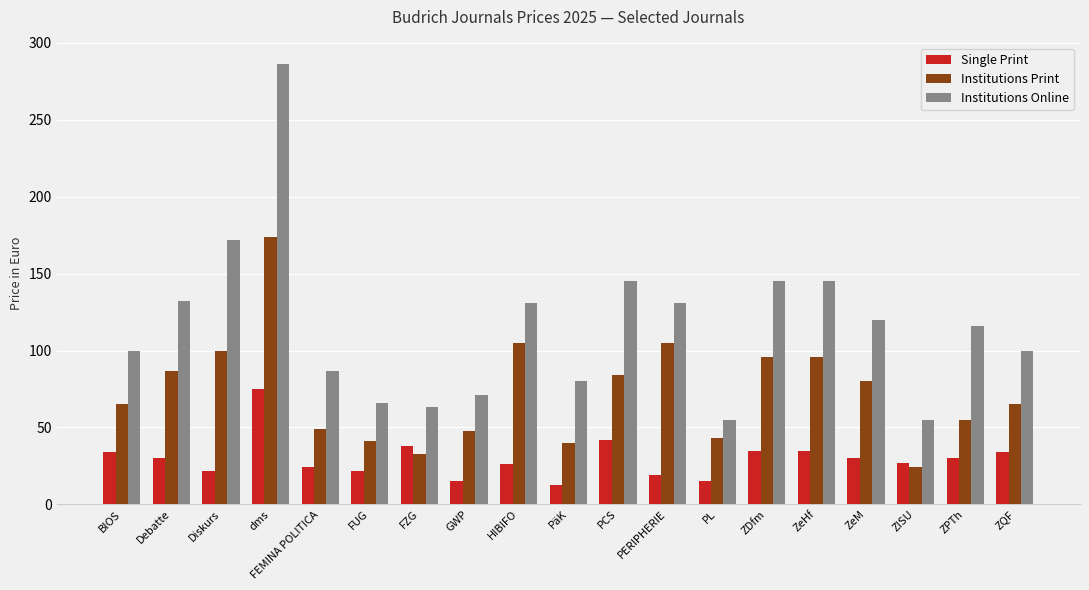

What is the value of the Single Print bar at the 17th from the left?

27.0